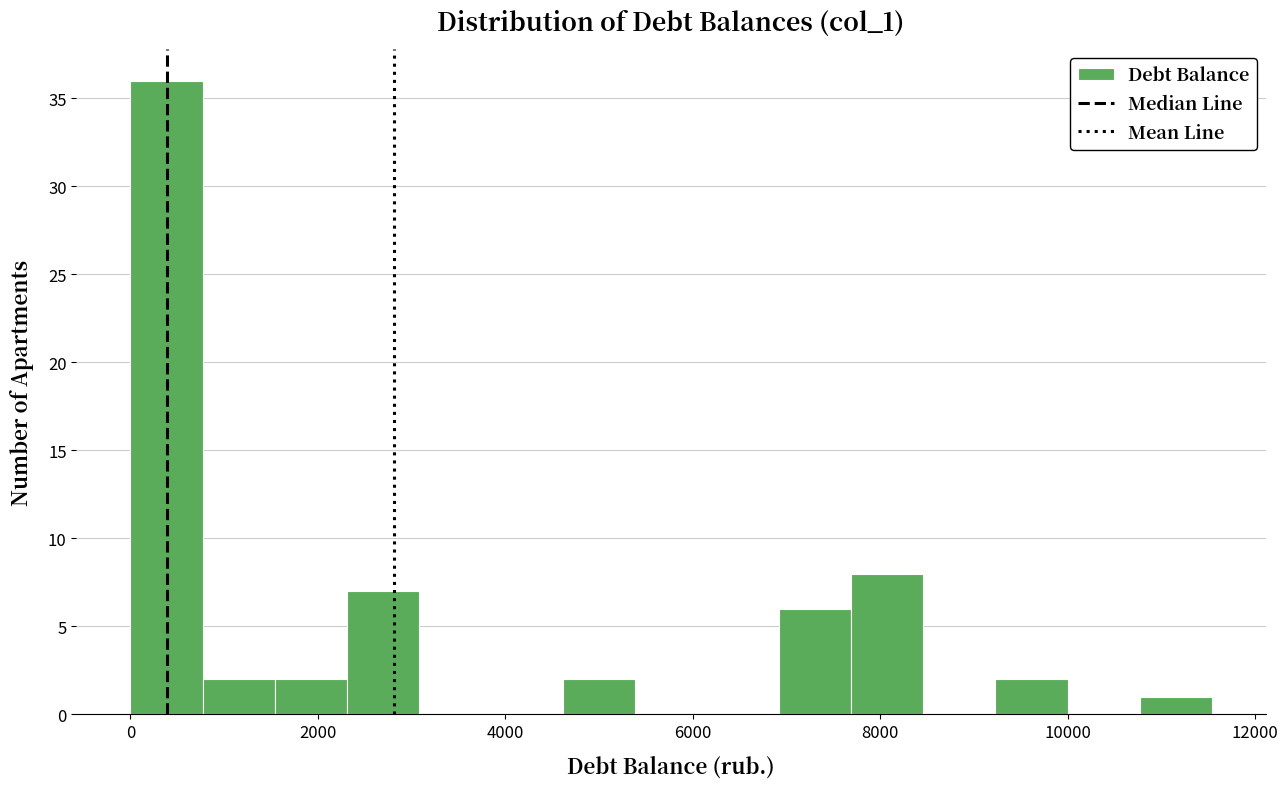

Around what value on the x-axis is the tallest bar? Give the approximate position of its centre, as read against the axis.

400